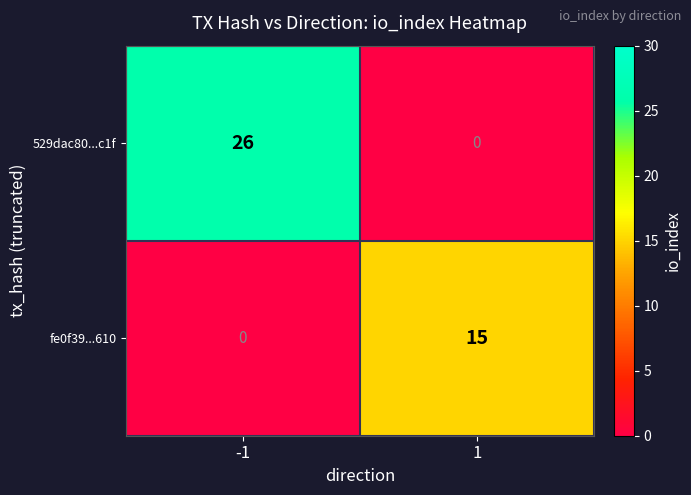

Reading left to right, what are all the values shown in this chart?

529dac80...c1f: -1=26	1=0
fe0f39...610: -1=0	1=15